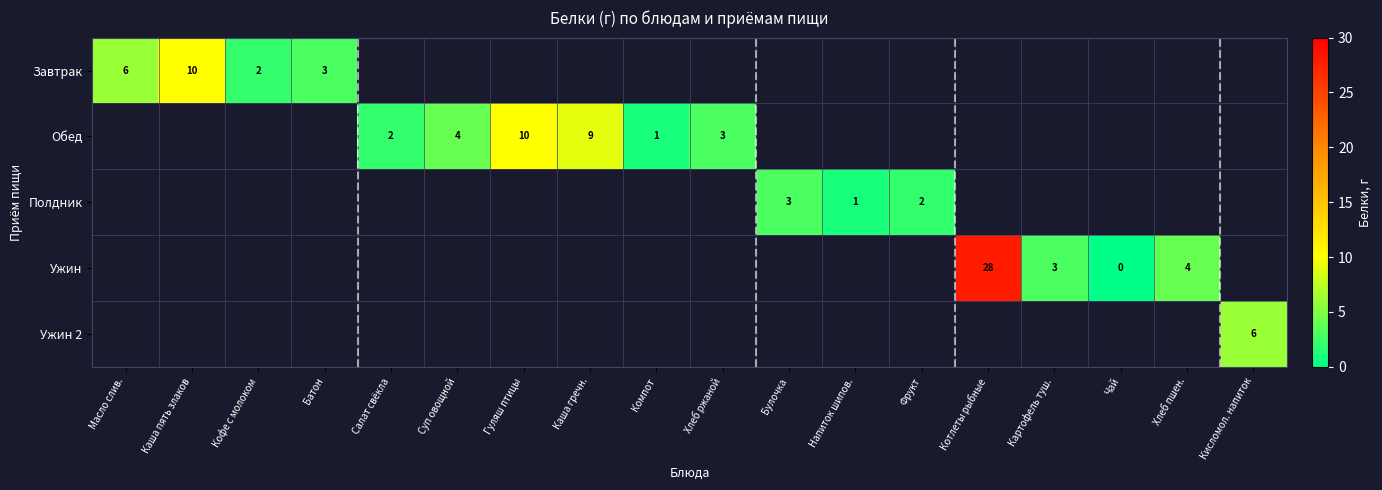

The Завтрак series shows 5 at Батон. True or false?

False